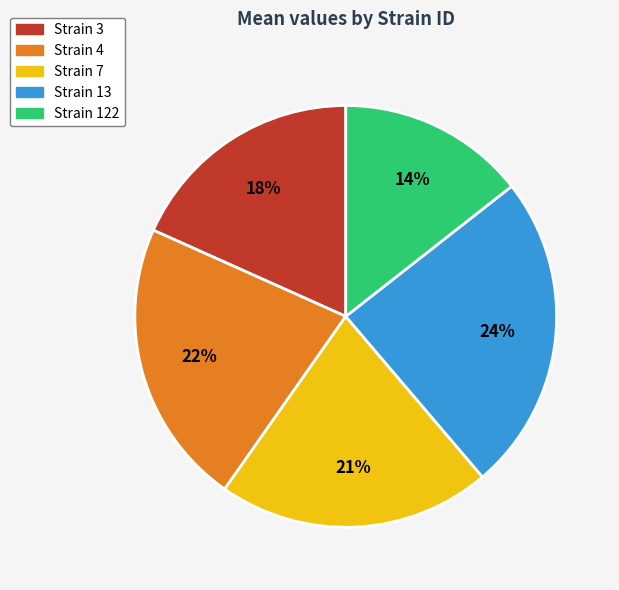

How many slices are in this pie chart?

5